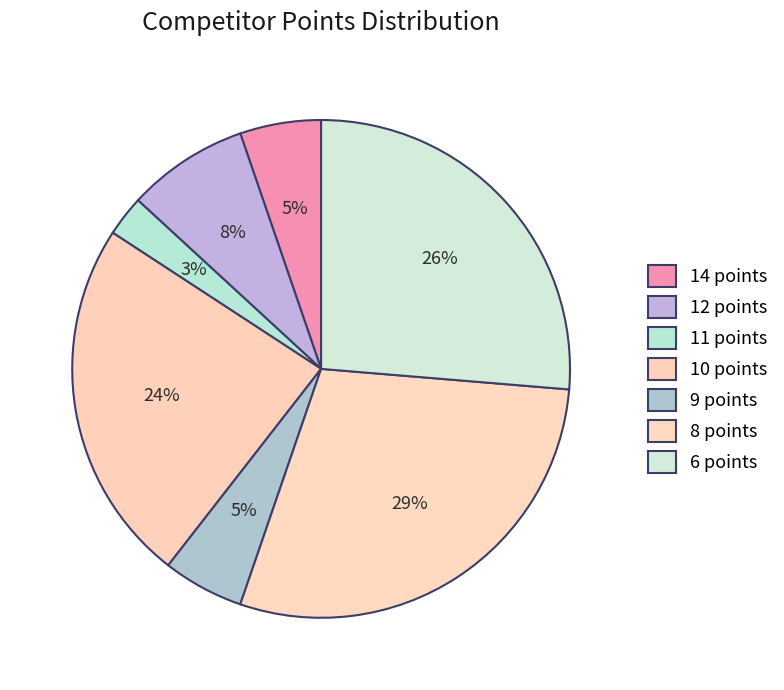

Which has a higher value, 10 points or 8 points?

8 points